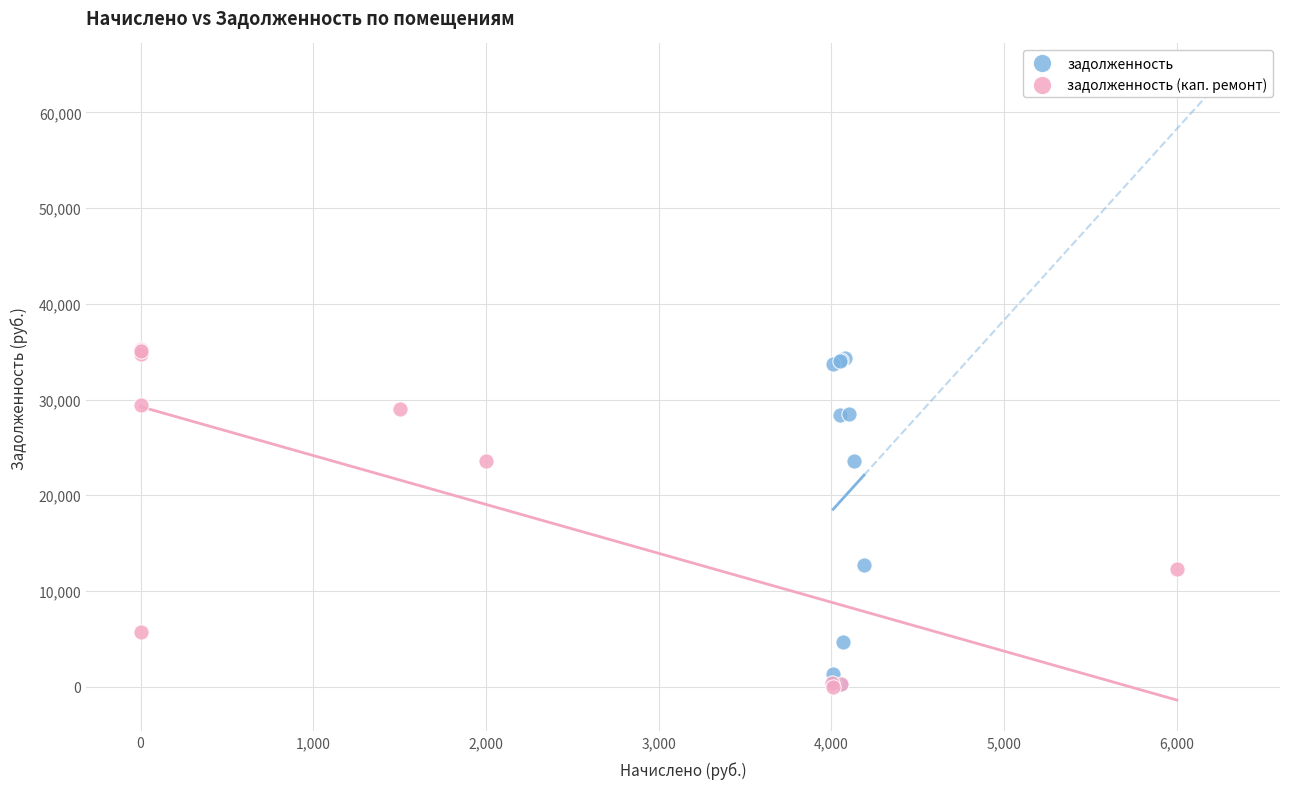

Which series has the widest spread of Y values?

задолженность (кап. ремонт)